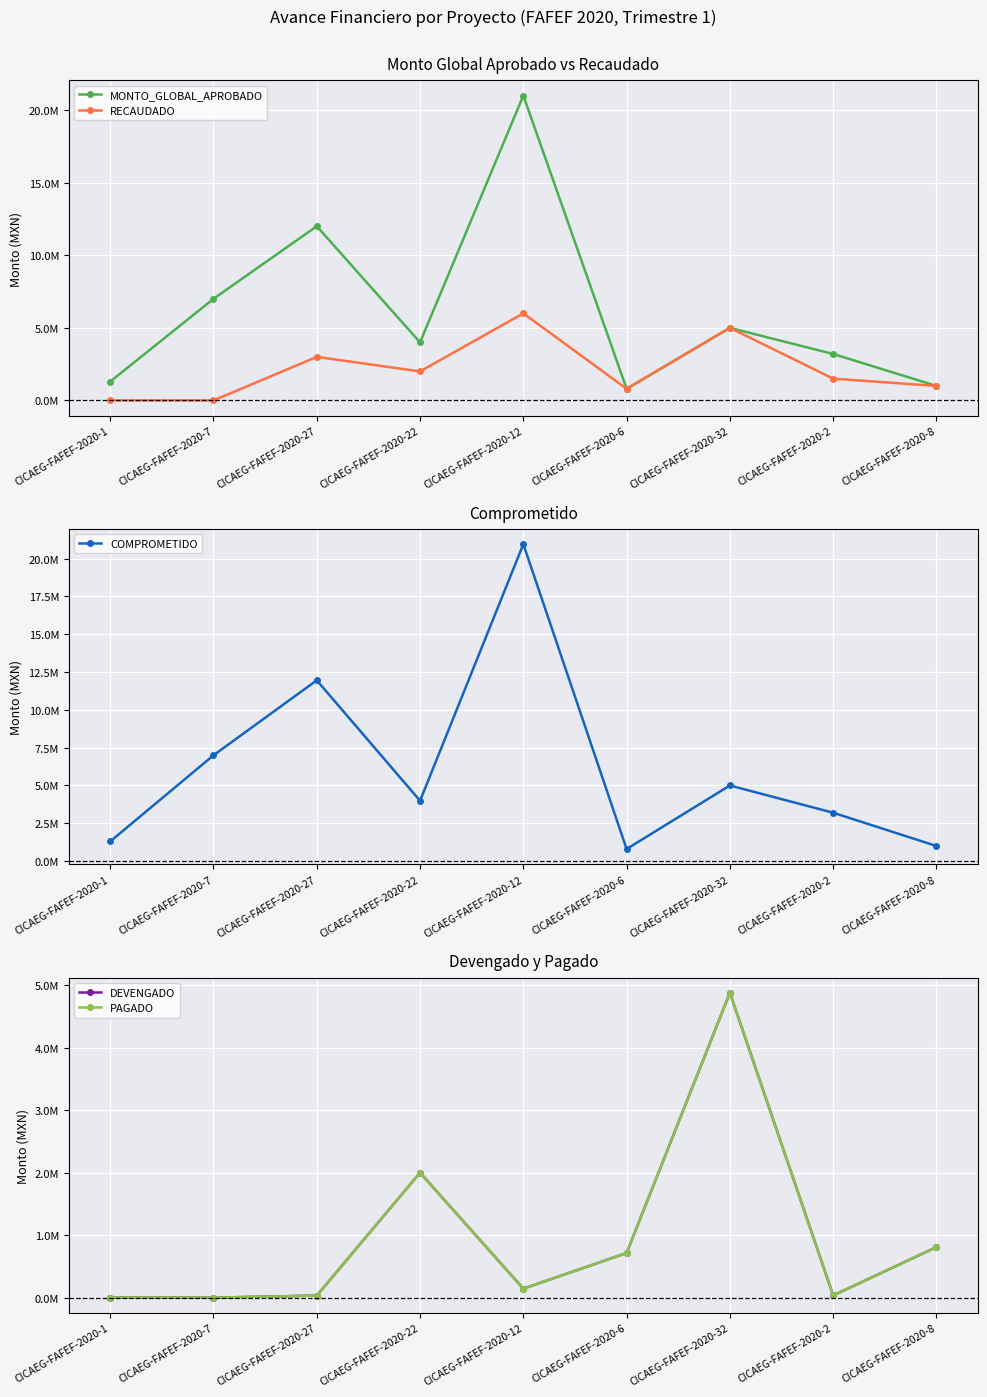

How many lines are shown in the chart?

5